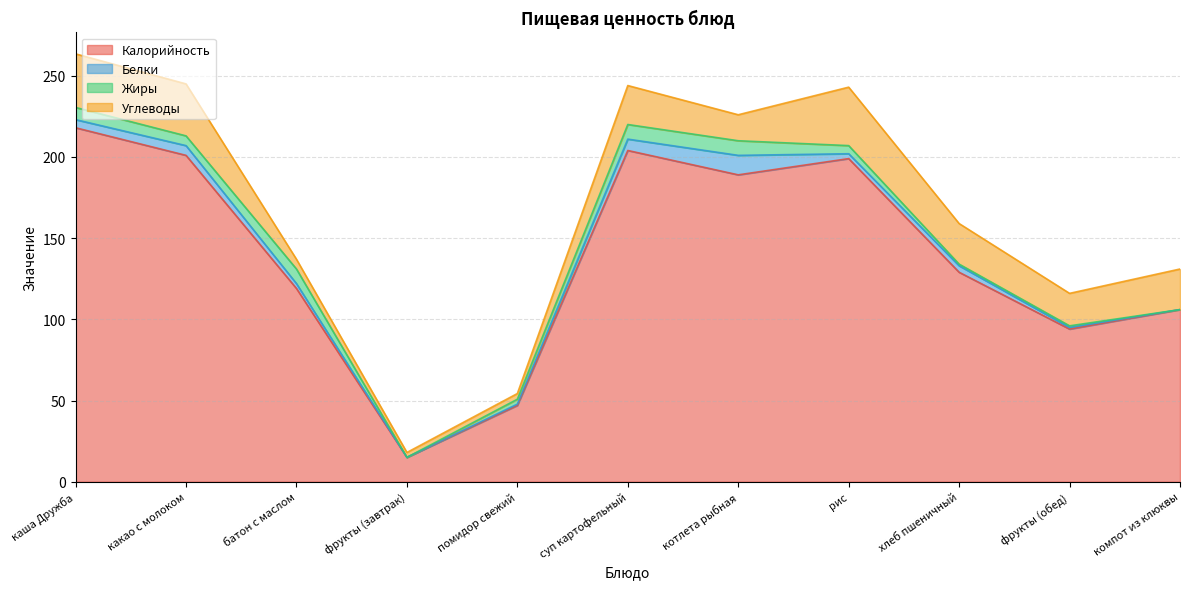

What position from the right is компот из клюквы?

1